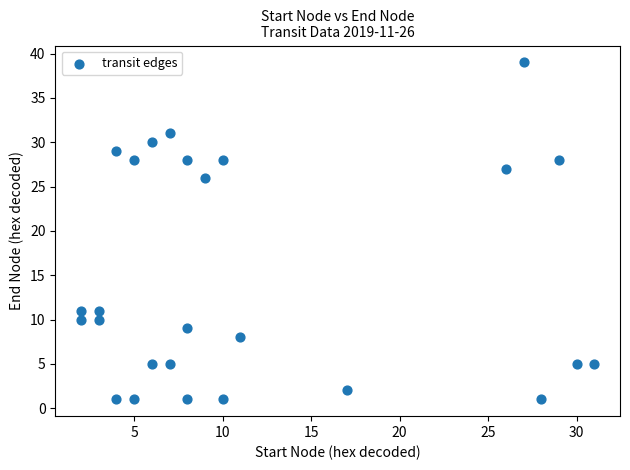

What Y value in the scatter plot is closest to 20?

26